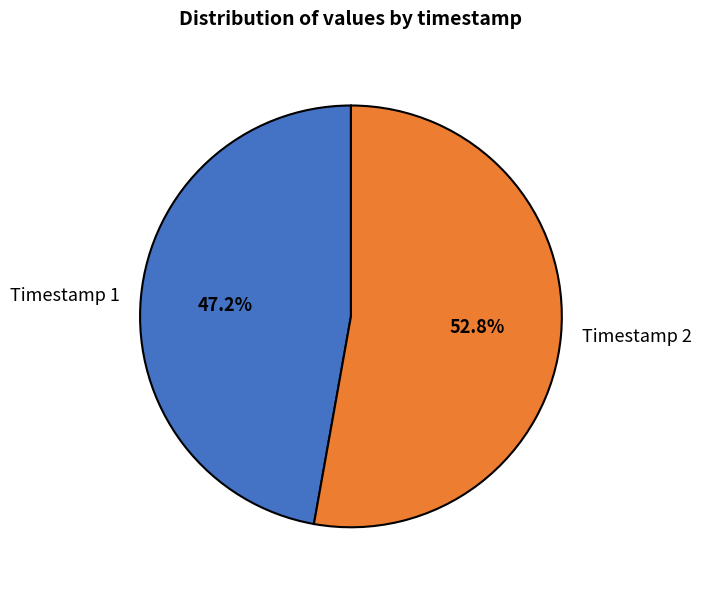

Do Timestamp 1 and Timestamp 2 together represent more than half of the pie?

Yes